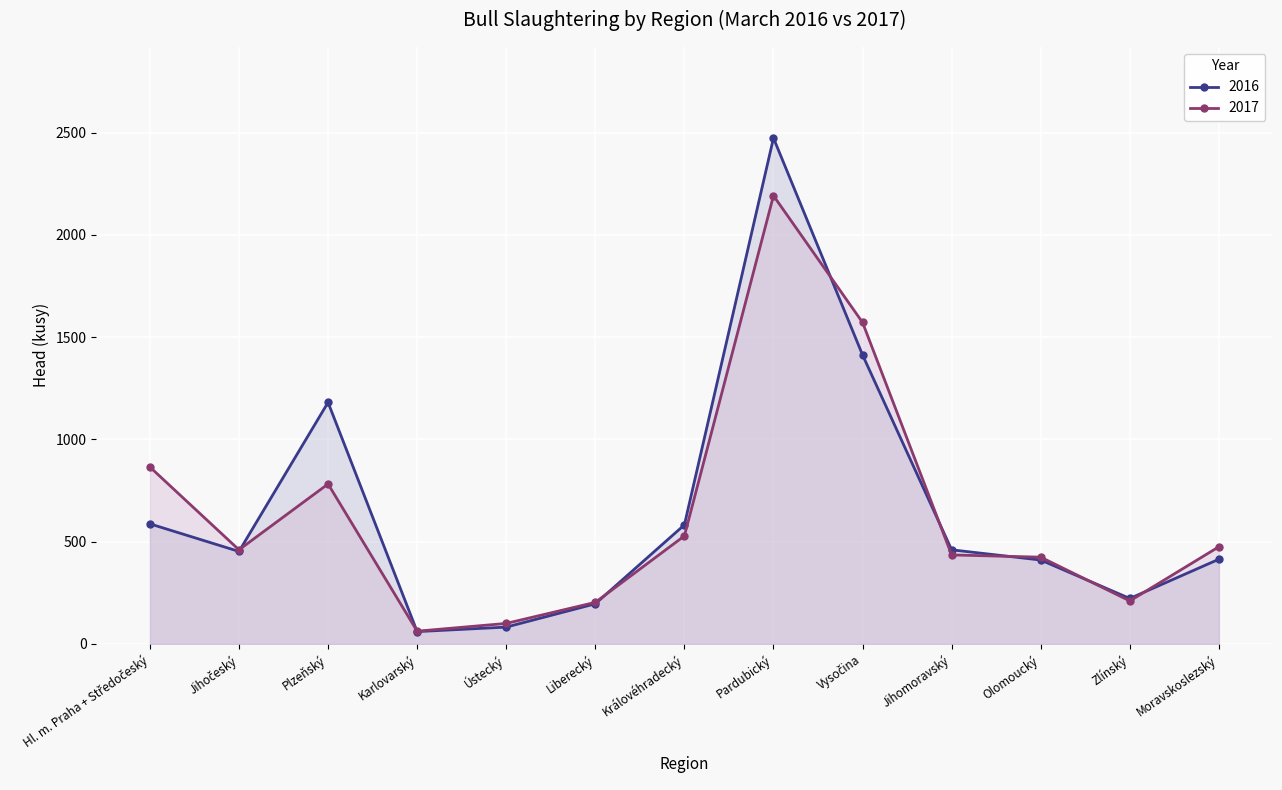

Where is 2016 nearest to the value 1267?

Plzeňský